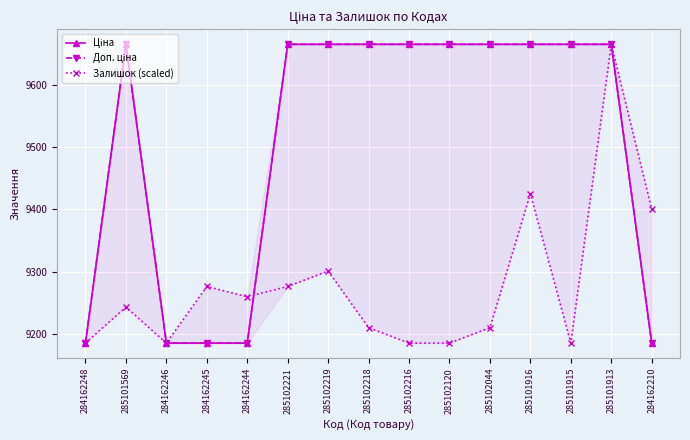

Rank the series at 285102221 from lowest to highest value.

Залишок (scaled), Ціна, Доп. ціна